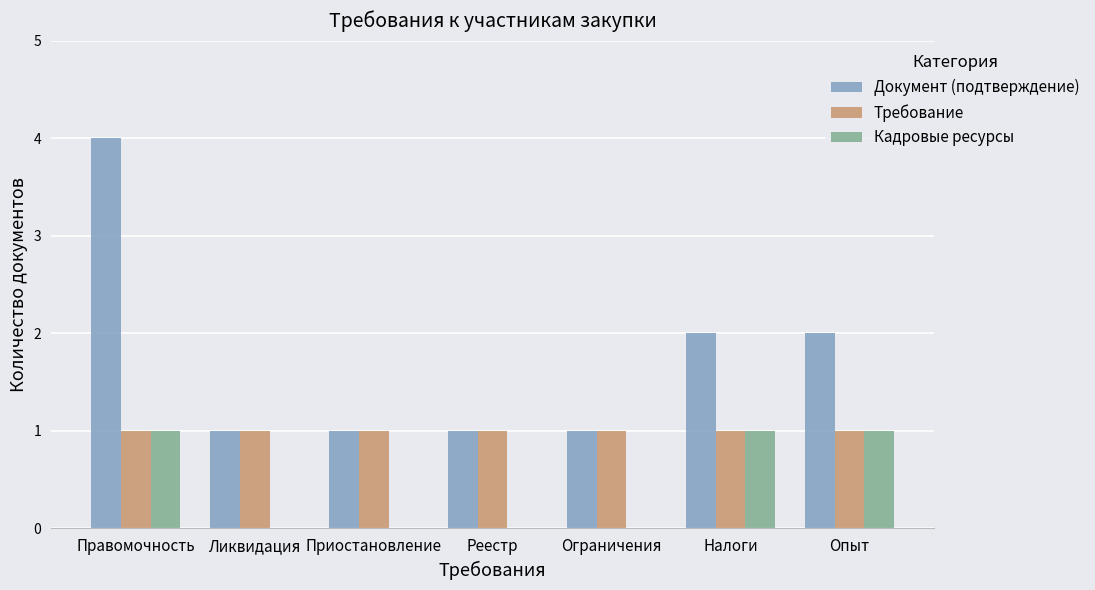

Which series changed the most between Правомочность and Реестр?

Документ (подтверждение)